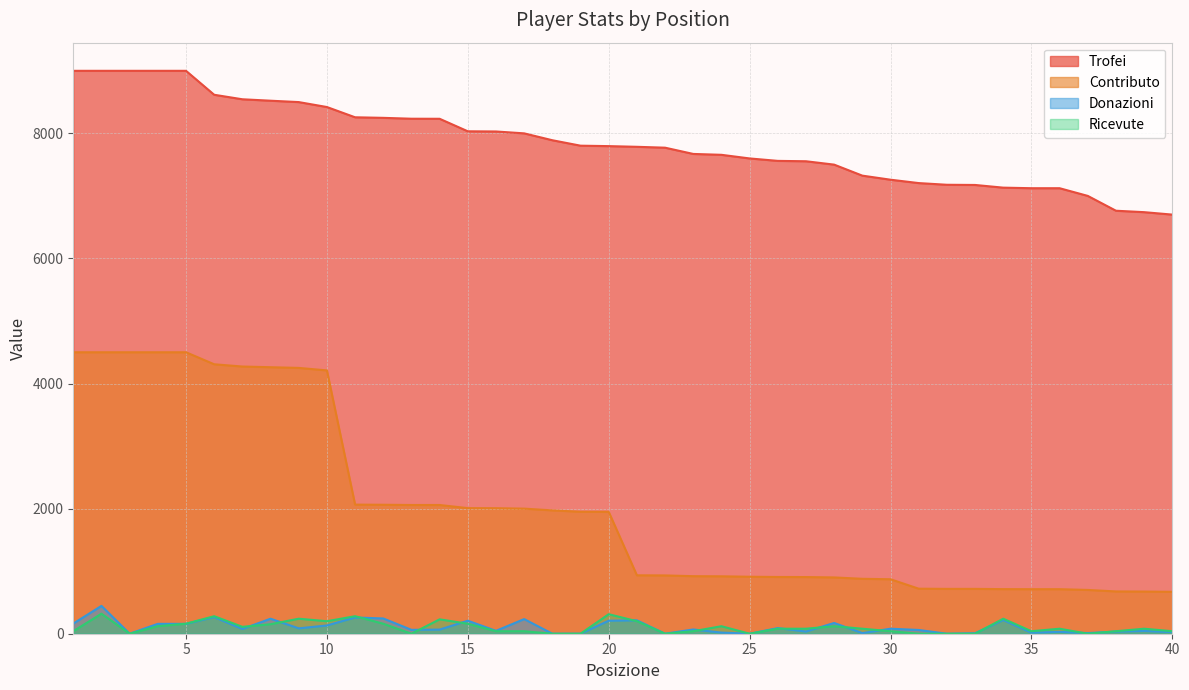

What value does the Trofei series have at 25, to the nearest 50?

7600